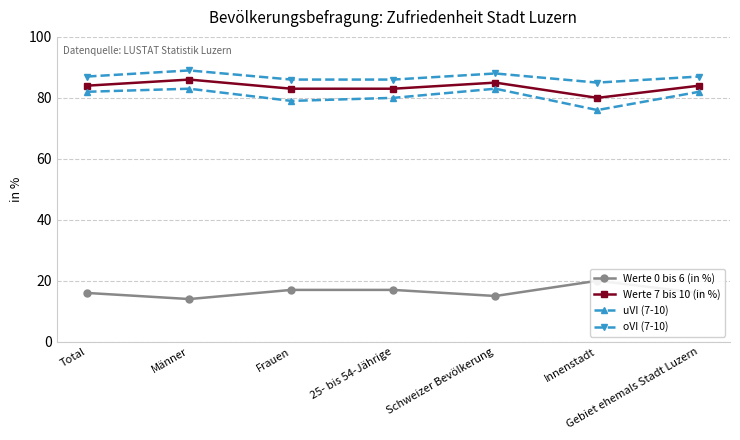

What are all the series names shown in the legend?

Werte 0 bis 6 (in %), Werte 7 bis 10 (in %), uVI (7-10), oVI (7-10)